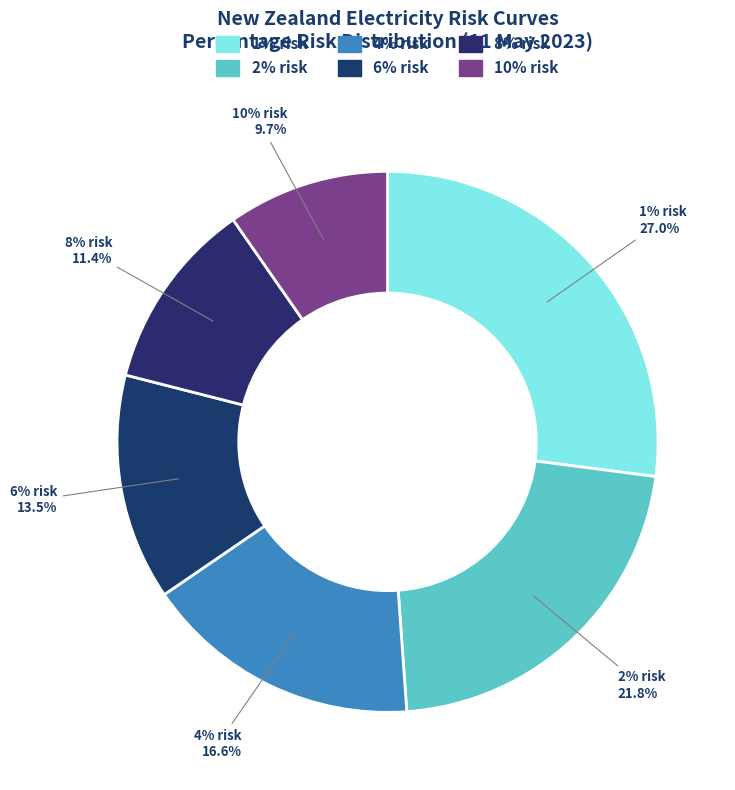

Rank the categories by value from lowest to highest.

10% risk, 8% risk, 6% risk, 4% risk, 2% risk, 1% risk